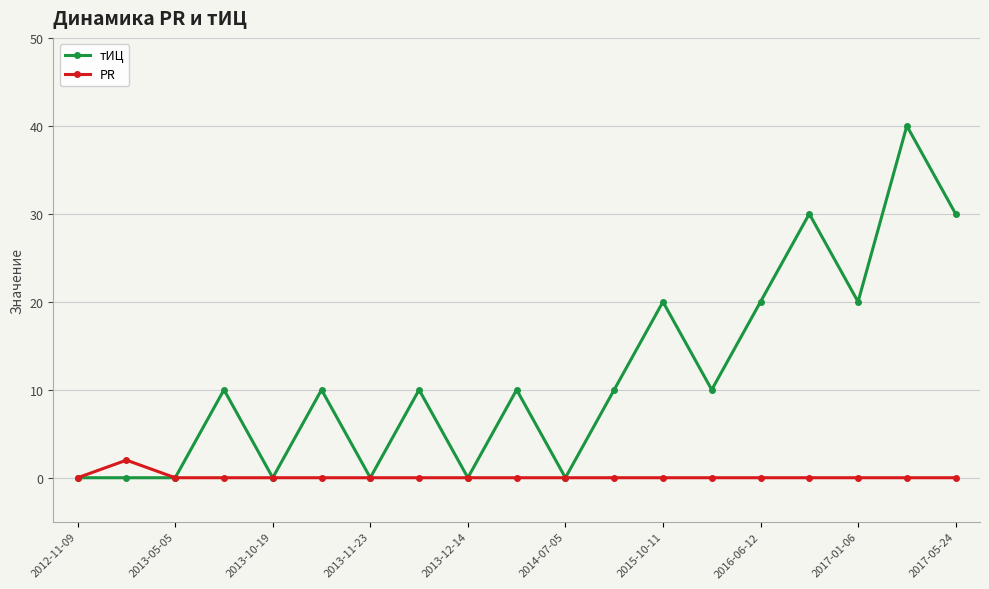

Which series has the widest spread of values?

тИЦ